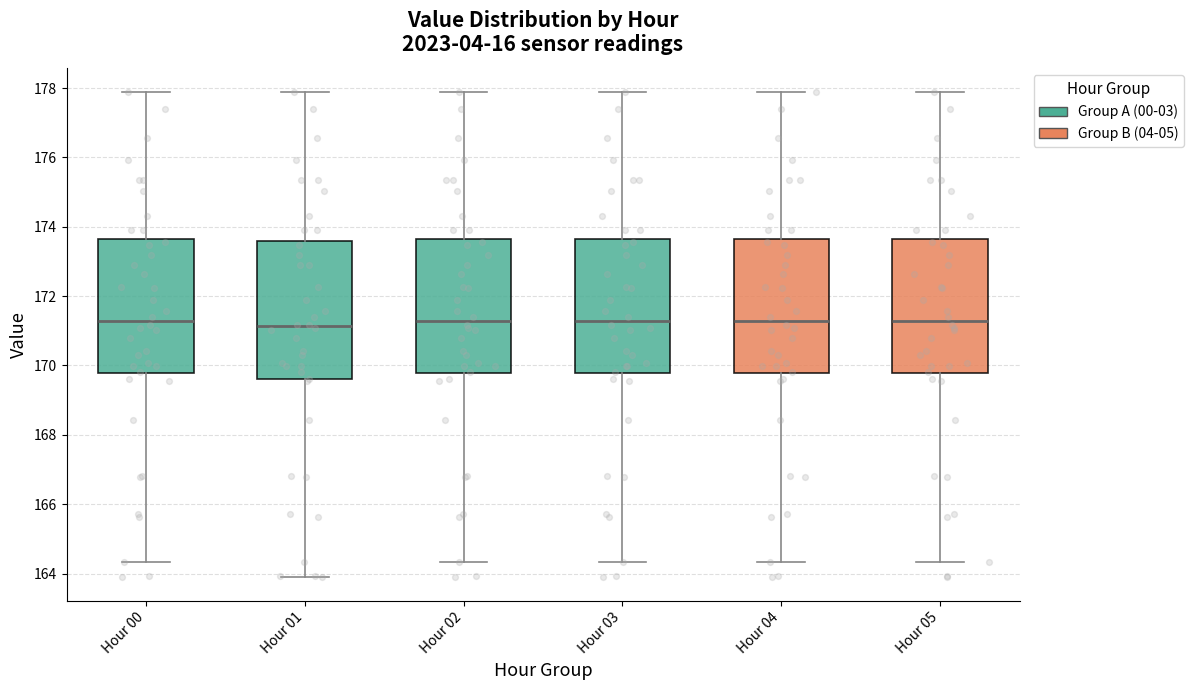

Where is the lower edge of the box for Hour 05 on the y-axis? The values are not printed on the chart, so give them approximately, as read against the axis.

169.8